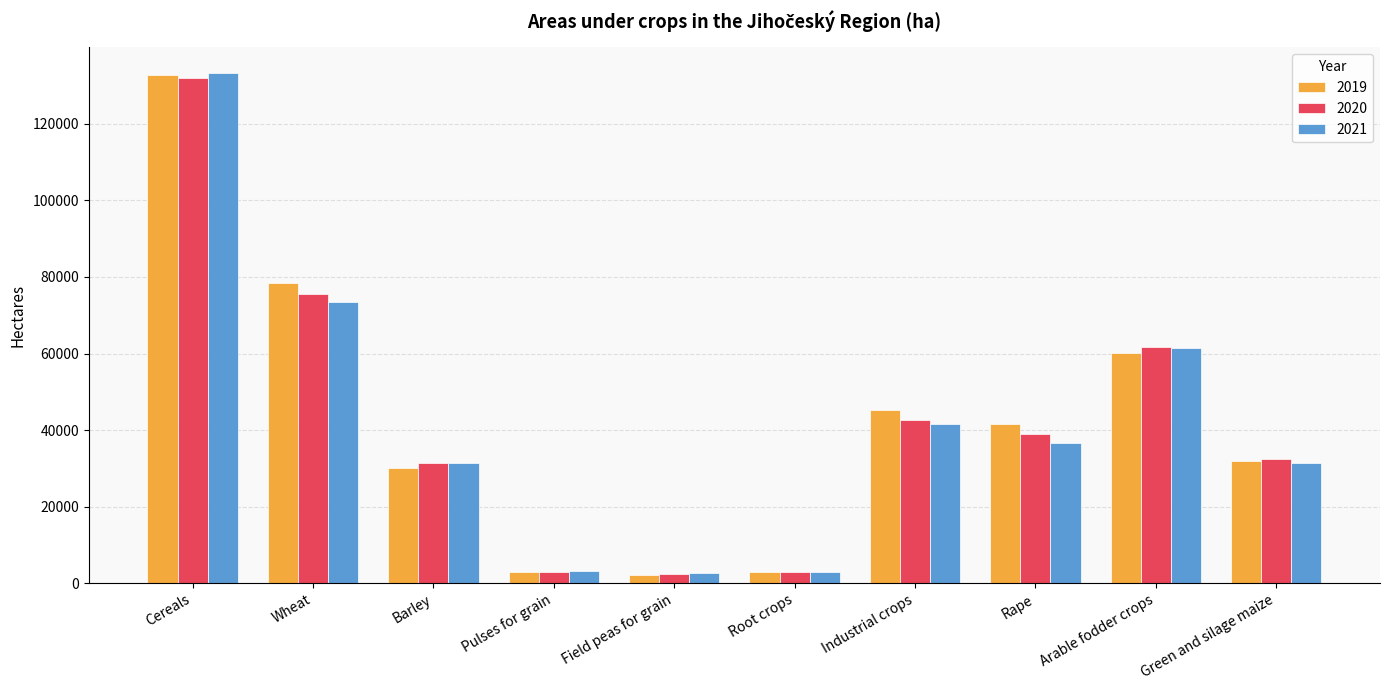

Which series changed the most between Root crops and Rape?

2019